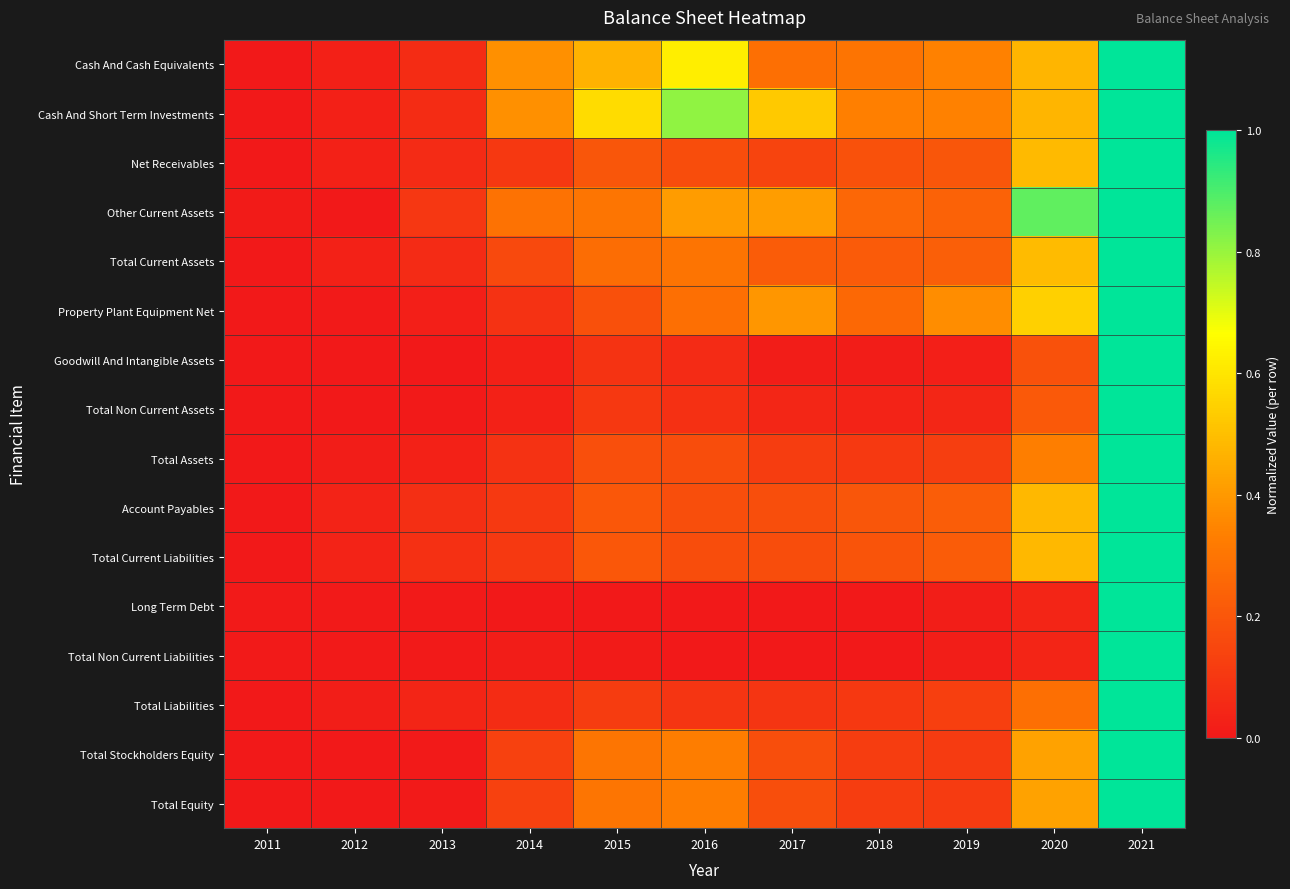

Rank the series at 2018 from highest to lowest value.

Cash And Short Term Investments, Cash And Cash Equivalents, Property Plant Equipment Net, Other Current Assets, Total Current Assets, Account Payables, Total Current Liabilities, Net Receivables, Total Stockholders Equity, Total Equity, Total Assets, Total Liabilities, Total Non Current Assets, Goodwill And Intangible Assets, Long Term Debt, Total Non Current Liabilities